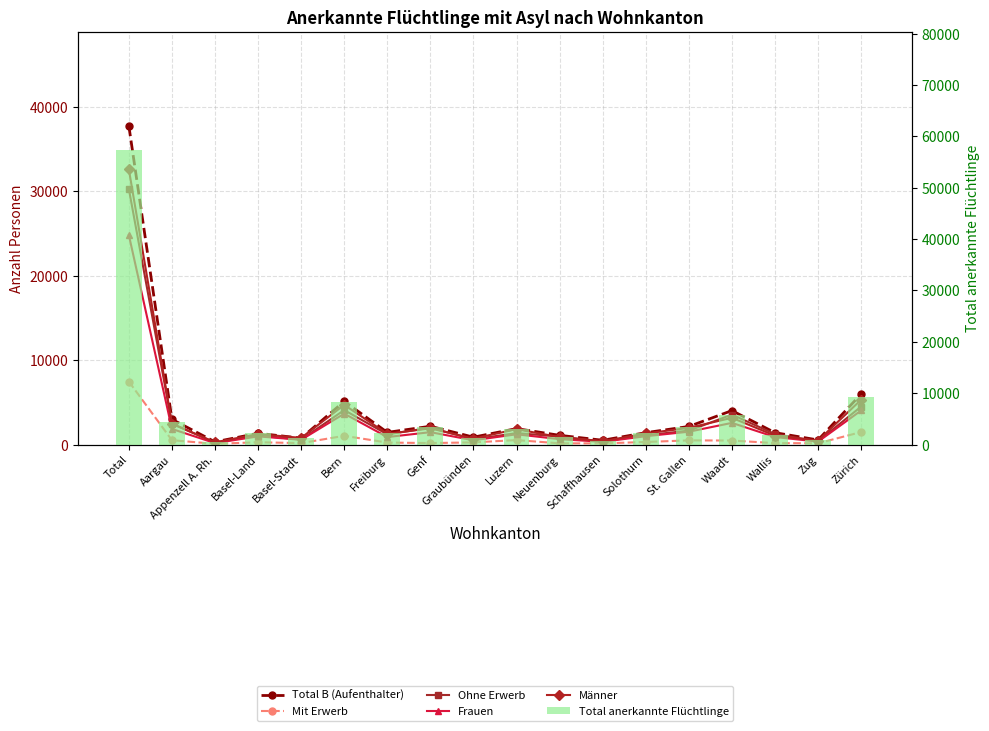

Between Basel-Stadt and Neuenburg, which series saw the biggest shift?

Ohne Erwerb